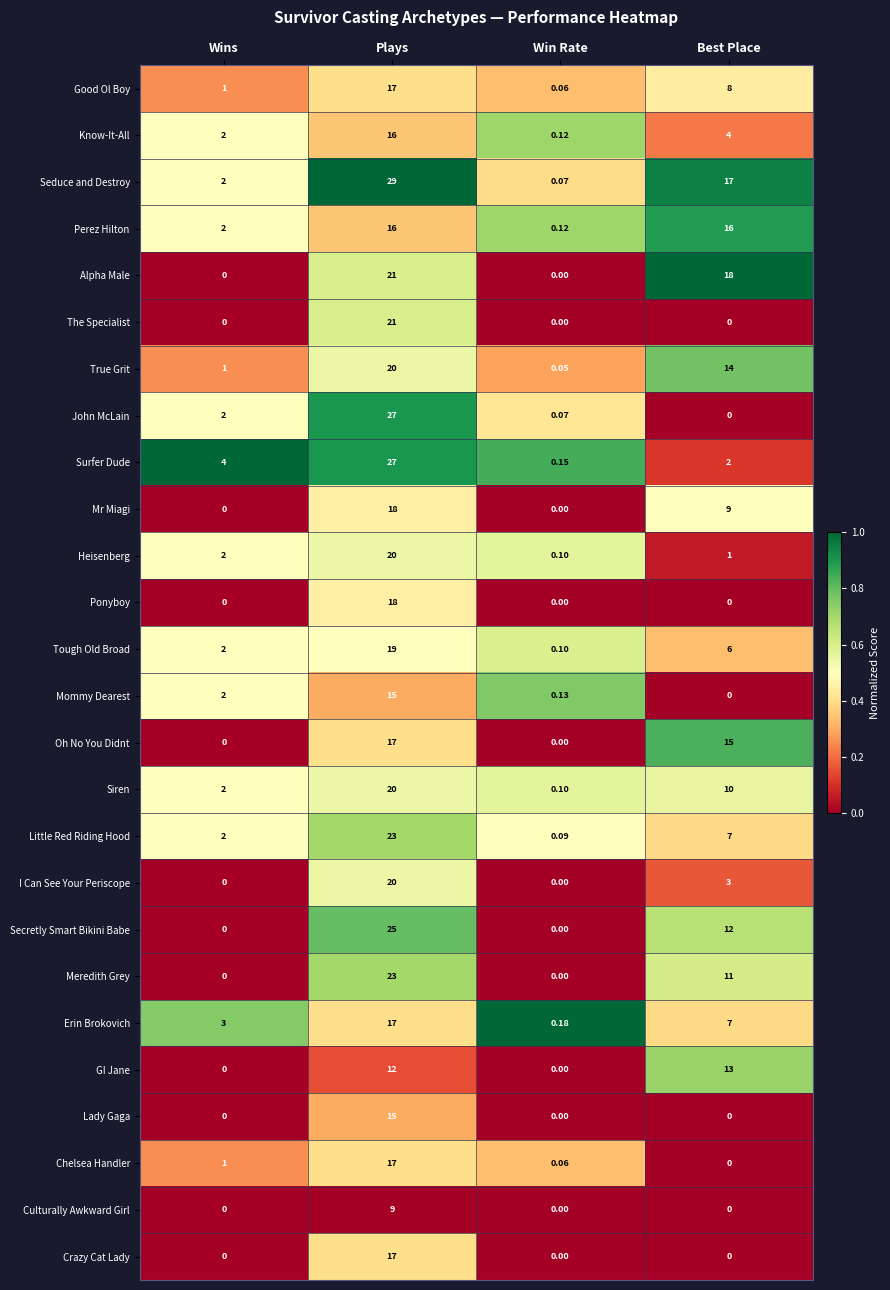

Between Wins and Win Rate, which series saw the biggest shift?

Surfer Dude